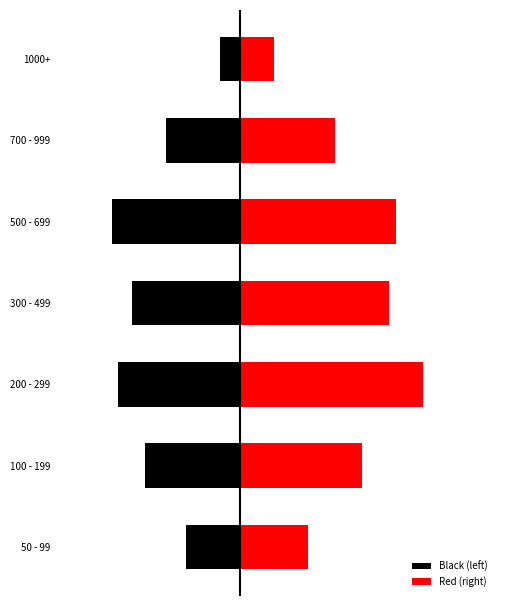

At how many categories does at least one series exceed 10?

5